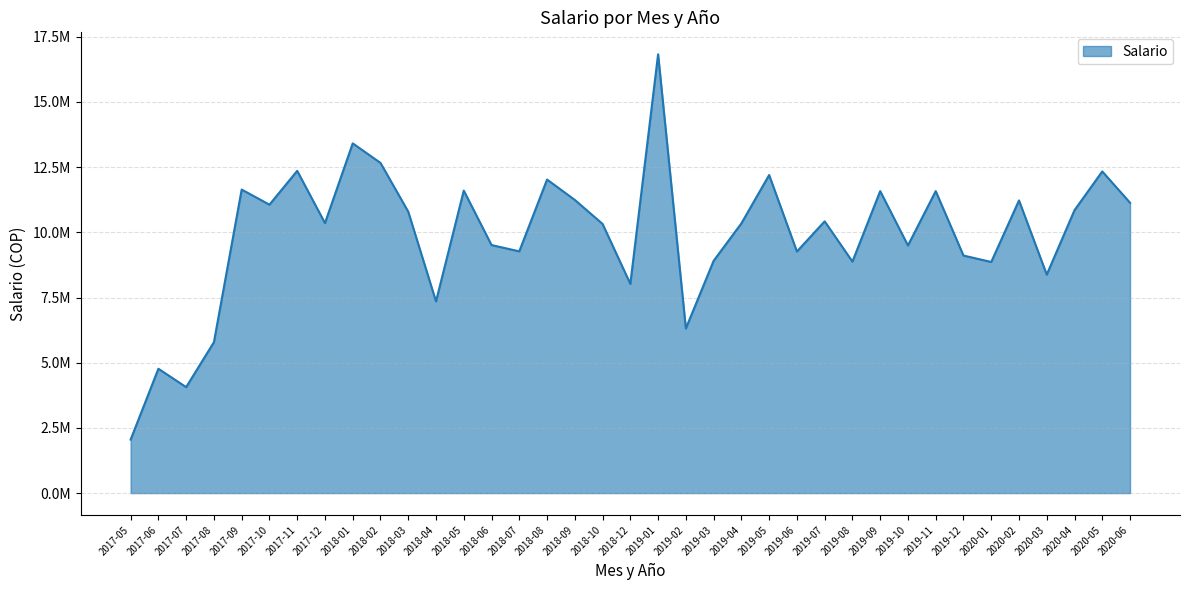

Where does the data first go above 10354200?

2017-09